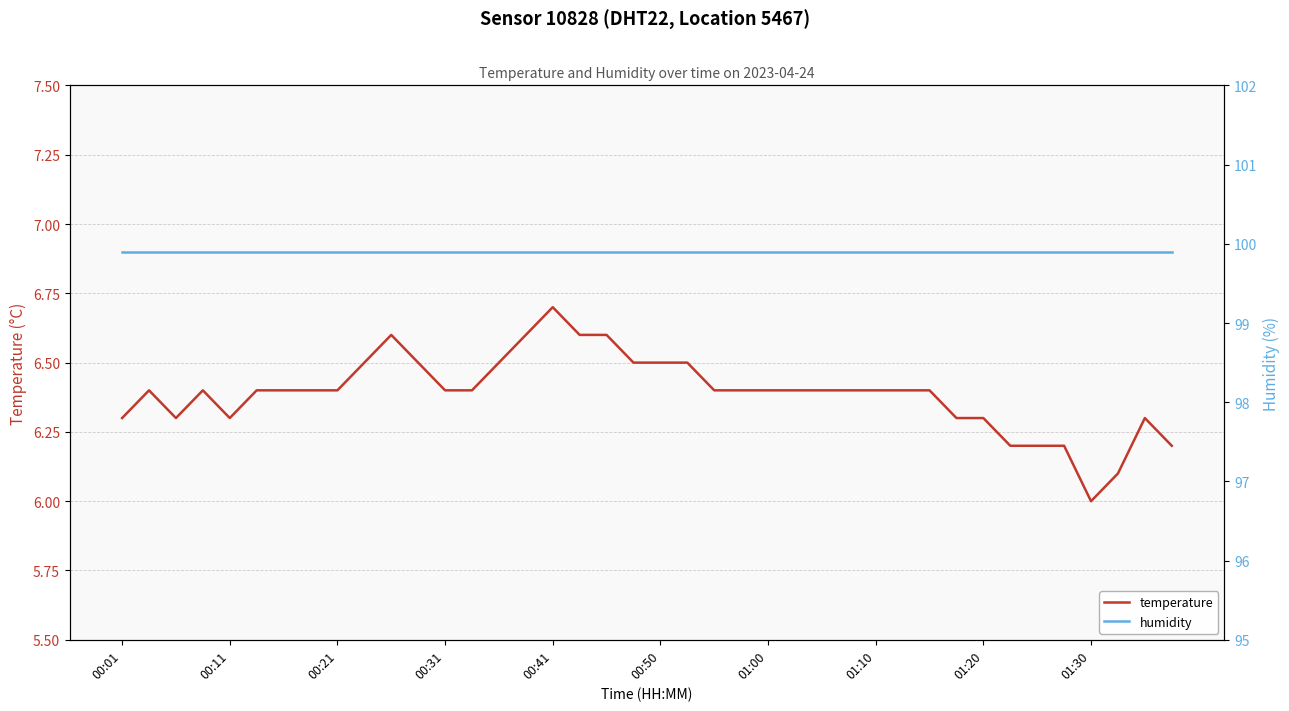

What is the sum of all temperature values?

255.6